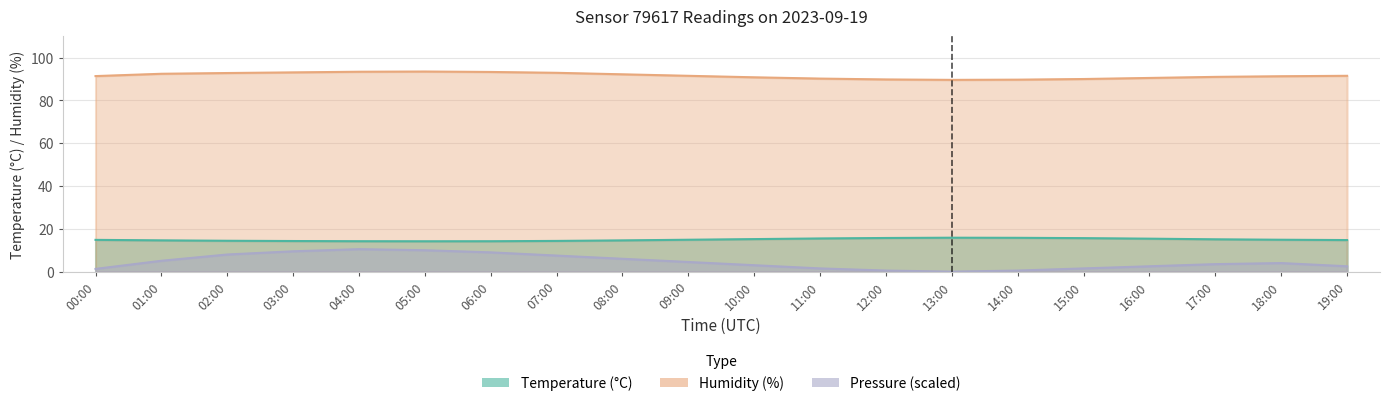

Which series has the widest spread of values?

pressure_norm